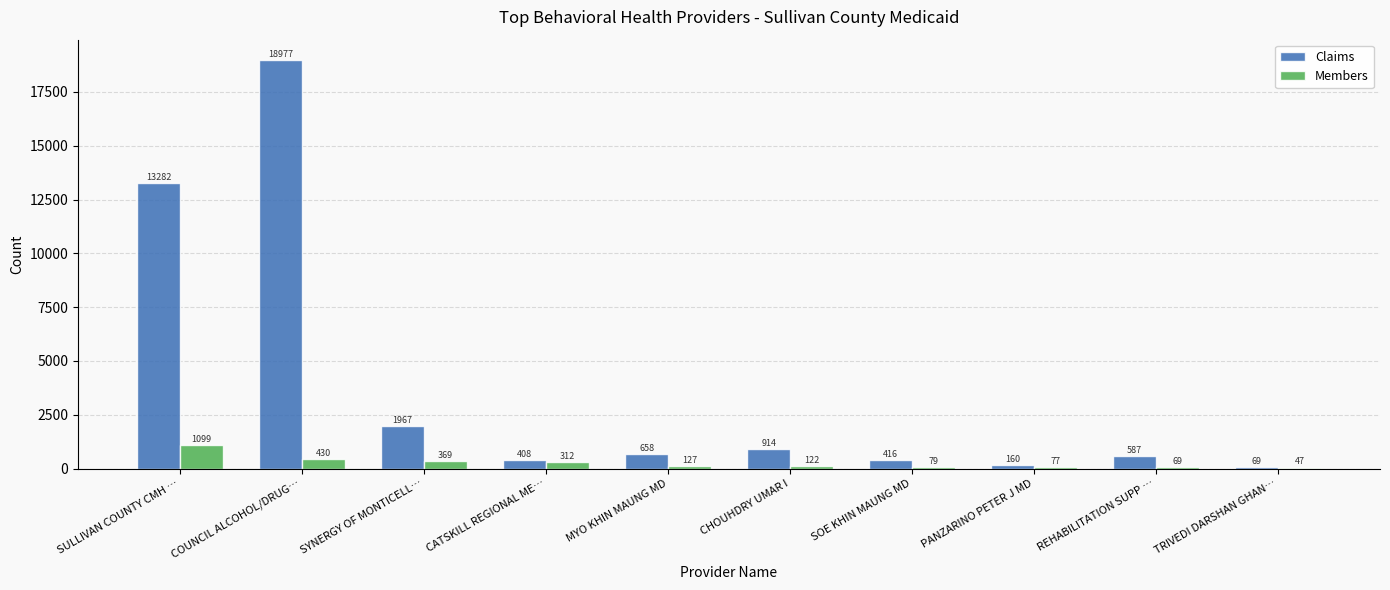

Which series has the largest total across all categories?

Claims